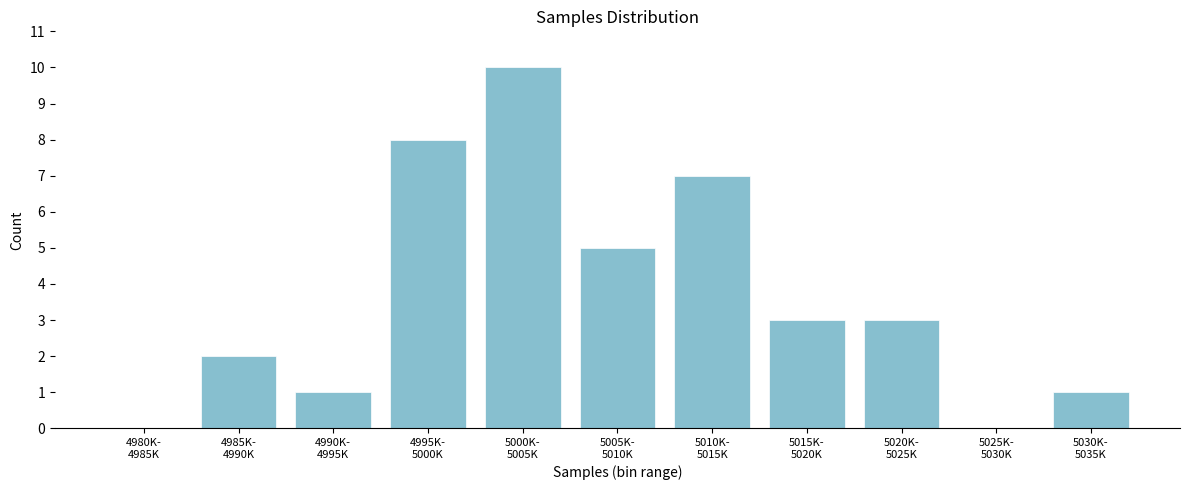

What is the sum of all values?

40